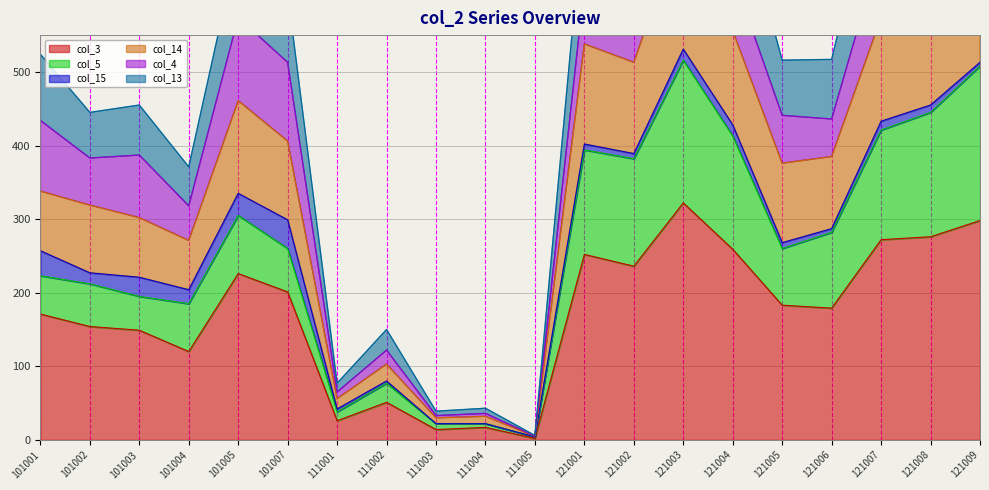

True or false: col_14 and col_13 intersect in this chart.

False